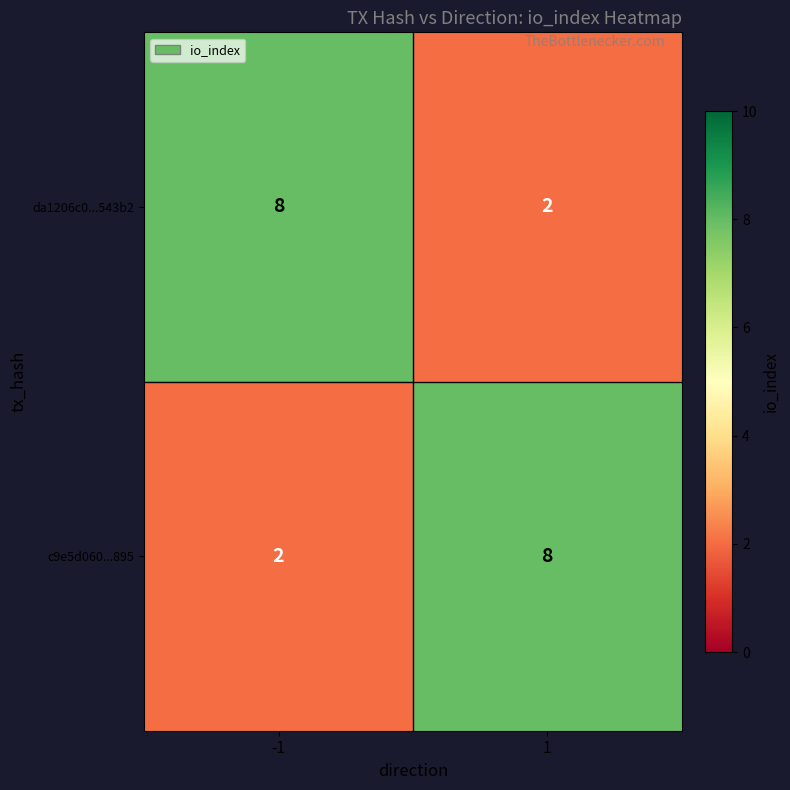

What is the highest value of the da1206c0...543b2 series?

8